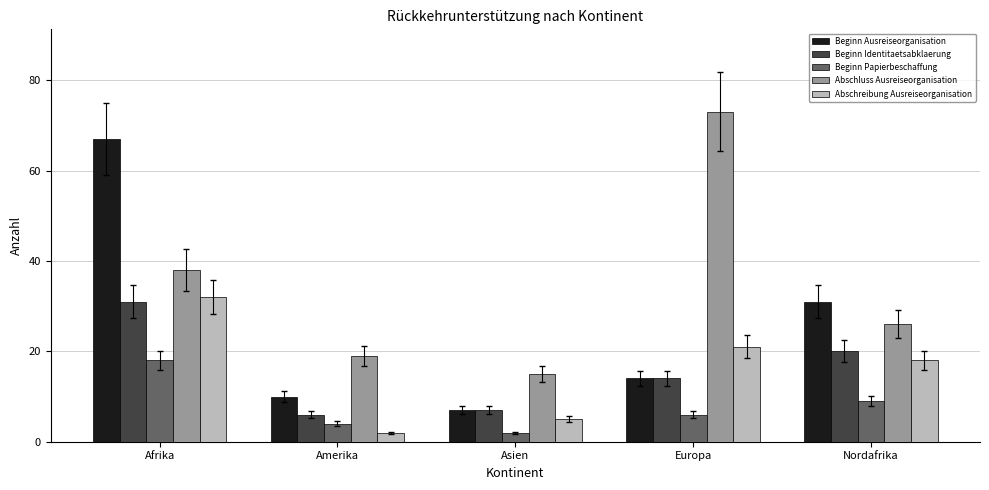

Reading left to right, extract all data points from this chart.

Beginn Ausreiseorganisation: 67	10	7	14	31
Beginn Identitaetsabklaerung: 31	6	7	14	20
Beginn Papierbeschaffung: 18	4	2	6	9
Abschluss Ausreiseorganisation: 38	19	15	73	26
Abschreibung Ausreiseorganisation: 32	2	5	21	18